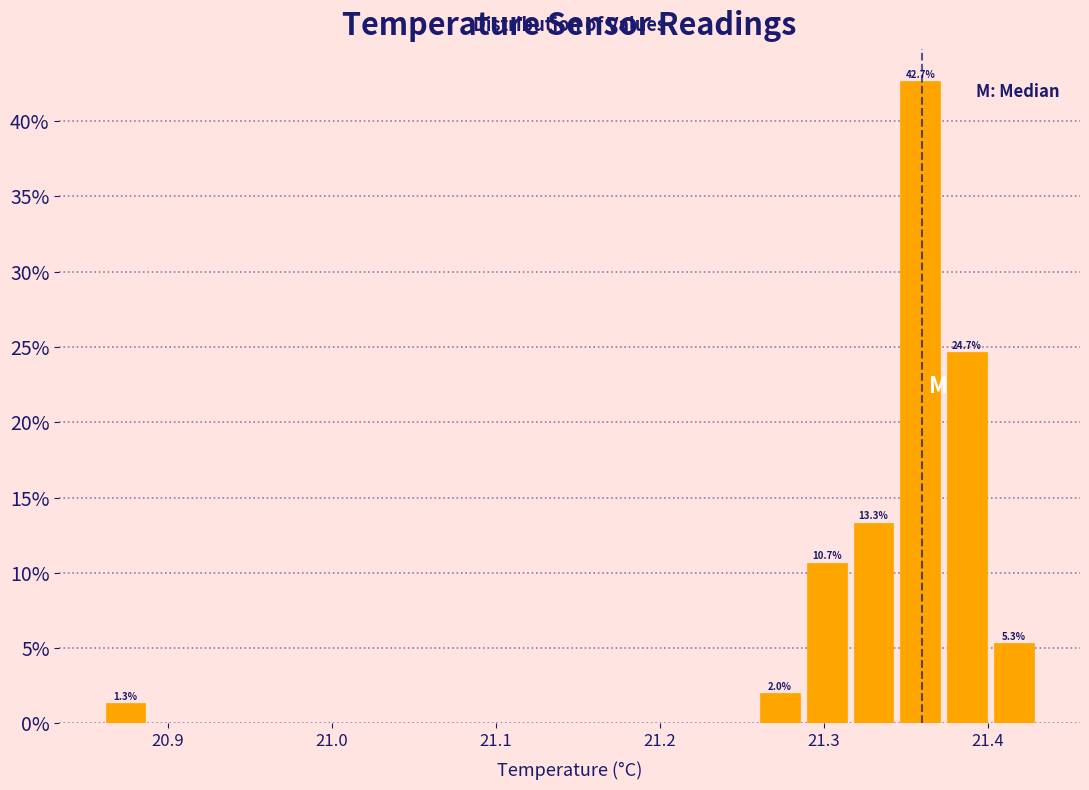

Read against the x-axis, roughly where is the centre of the tallest bar?

21.36